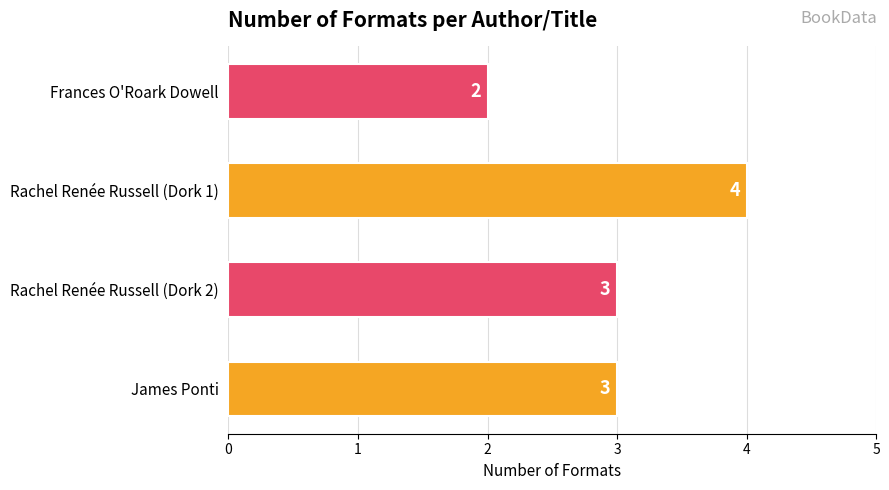

How many bars are there in total?

4